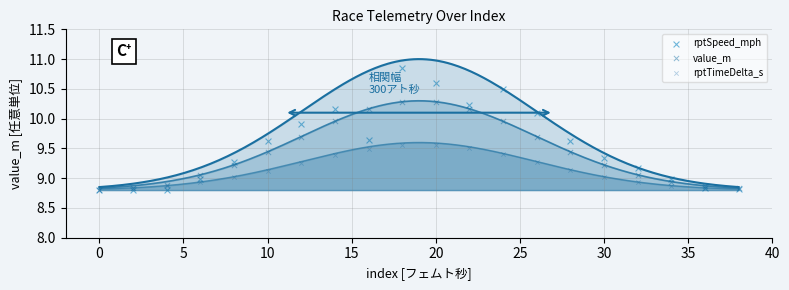

Which series has the largest Y range (max minus min)?

rptSpeed_mph